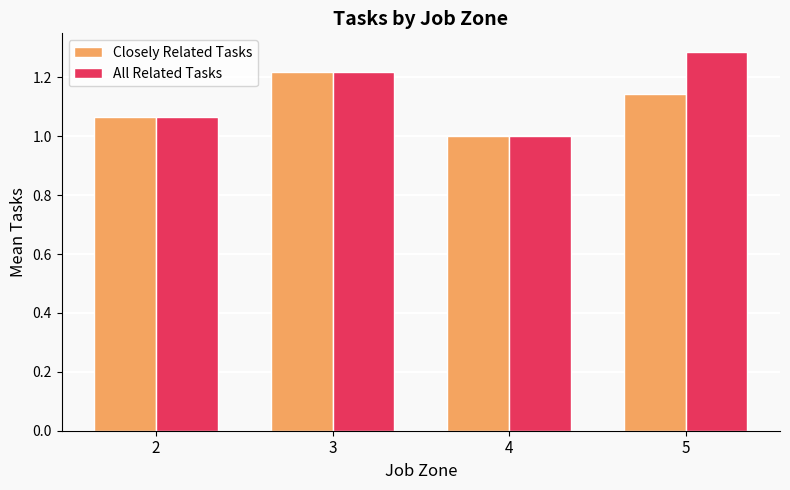

How many data points does each series have?

4